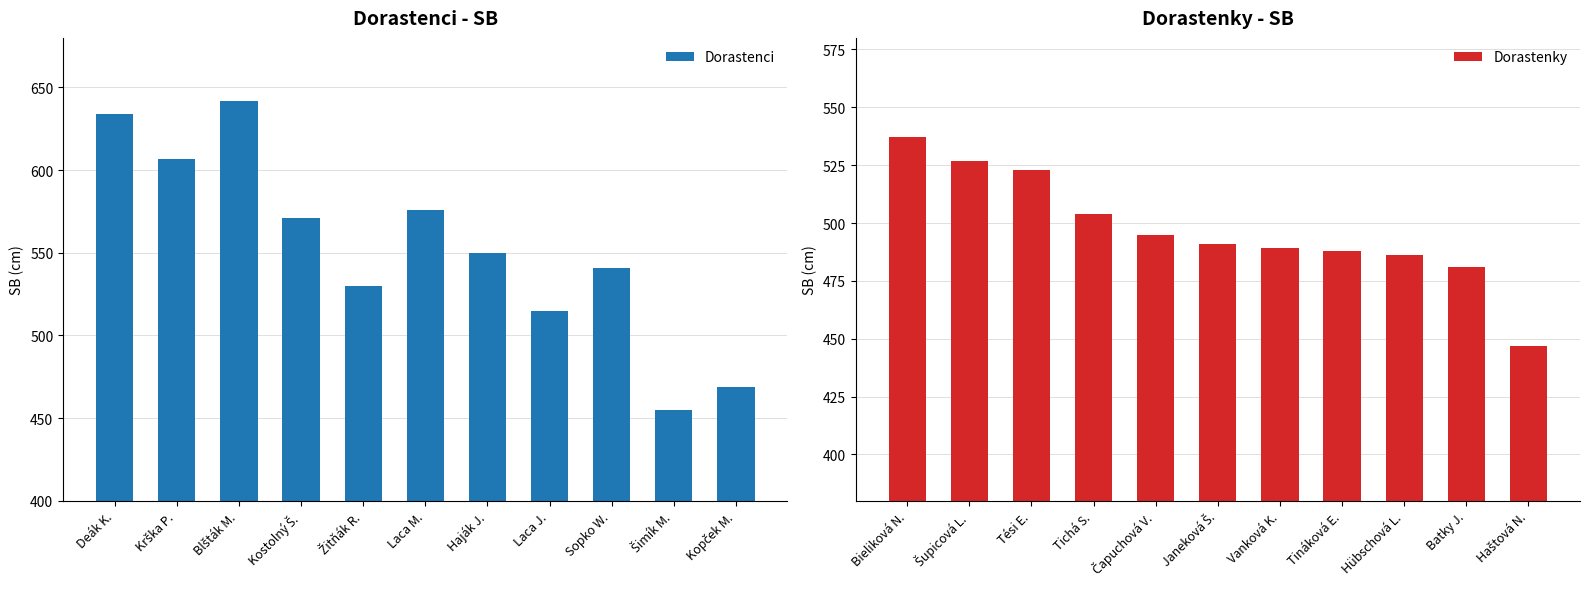

The value of Dorastenci at Blšták M. is 642. True or false?

True